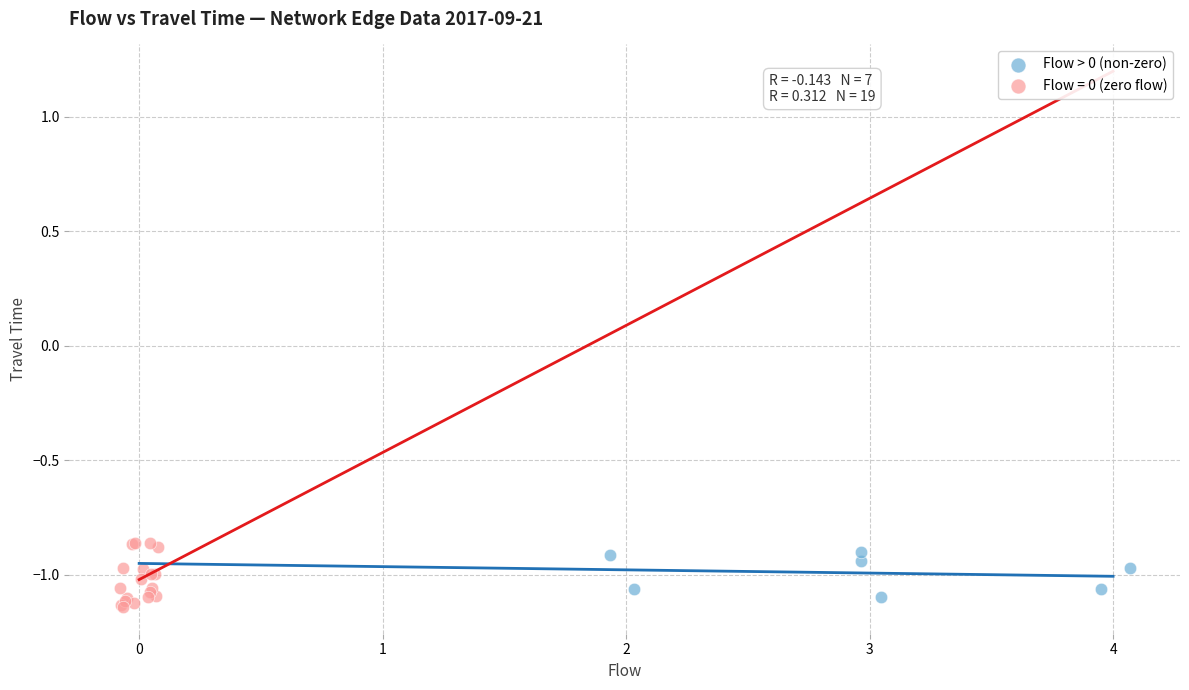

Which series has the widest spread of Y values?

Flow = 0 (zero flow)